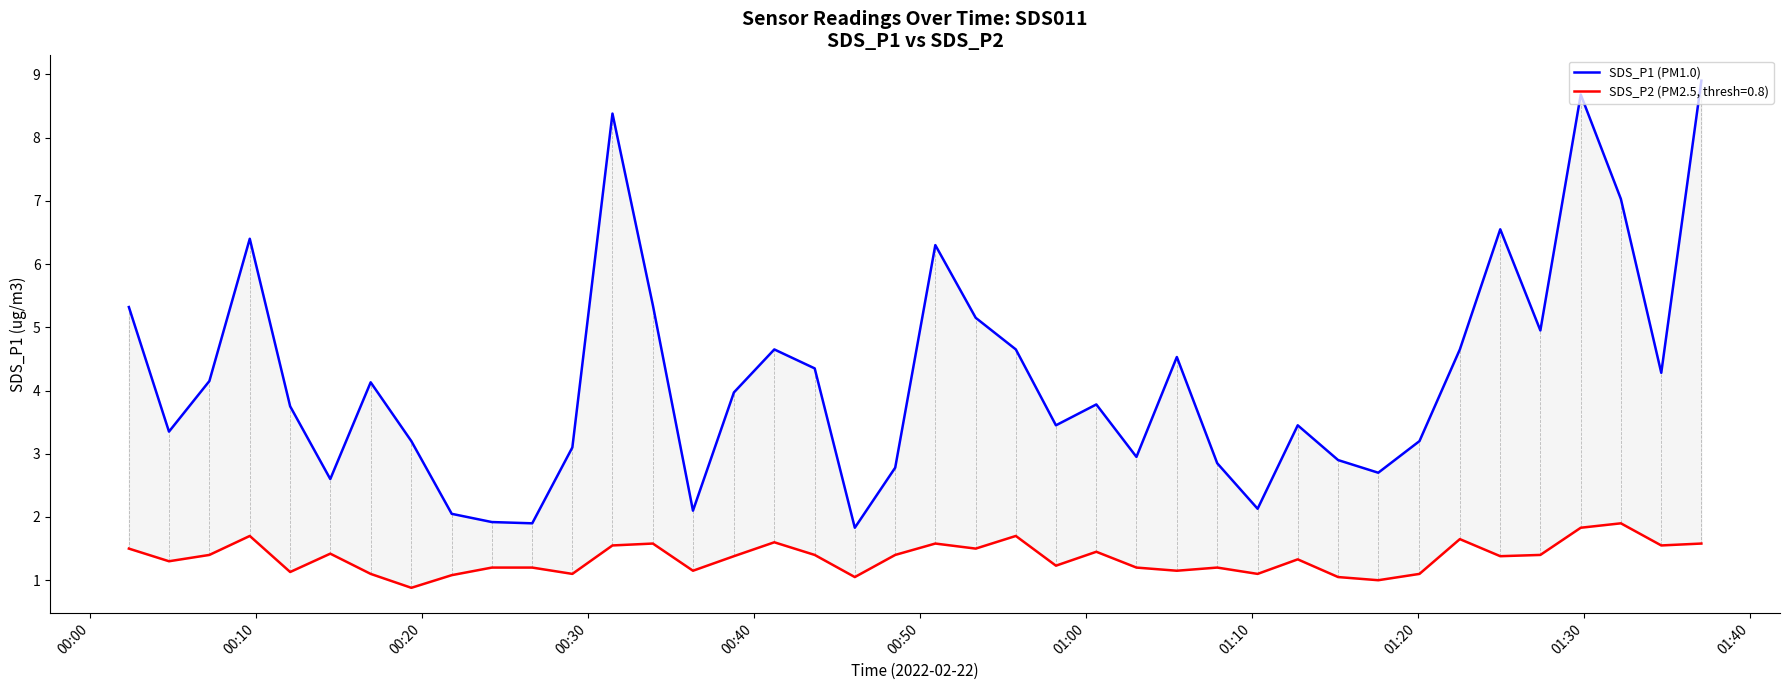

The value at 00:00 is 7.8. True or false?

False